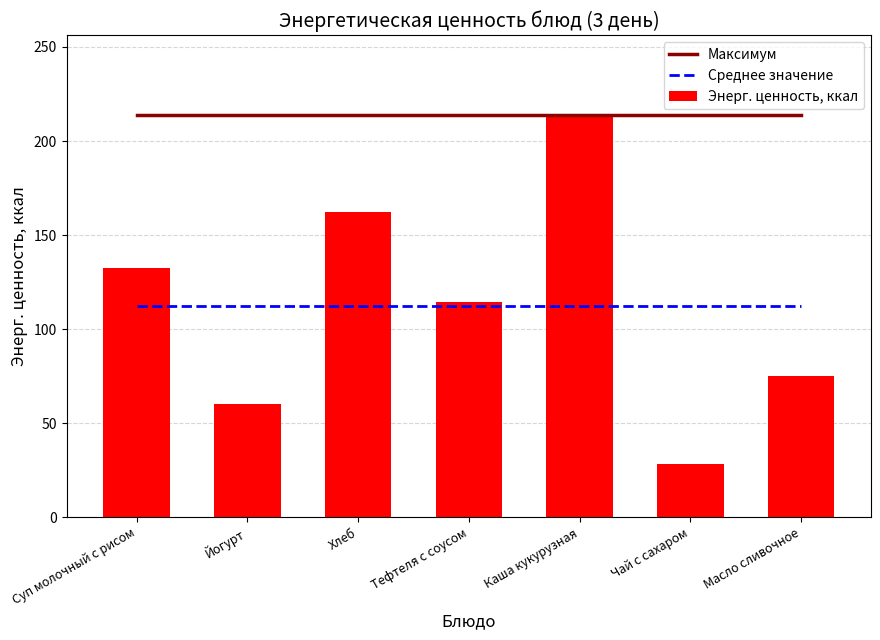

At Йогурт, list the series in order from largest to smallest.

Максимум, Среднее значение, Энерг. ценность, ккал